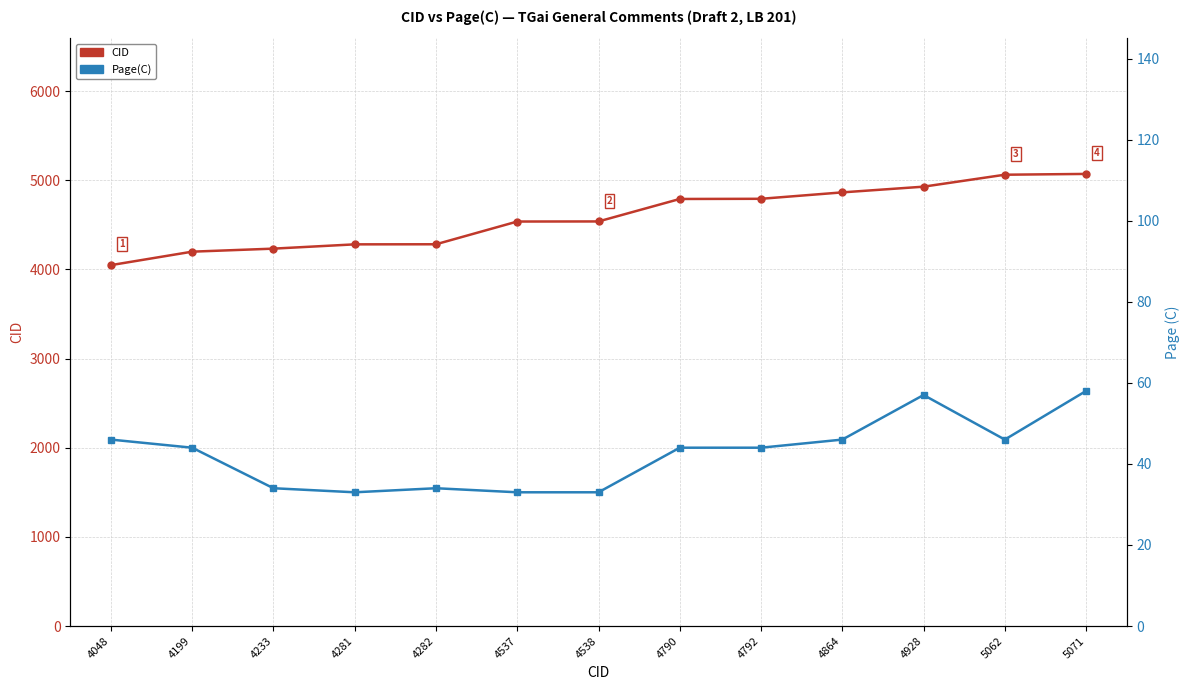

List the series in order of their overall mean, highest first.

CID, Page(C)